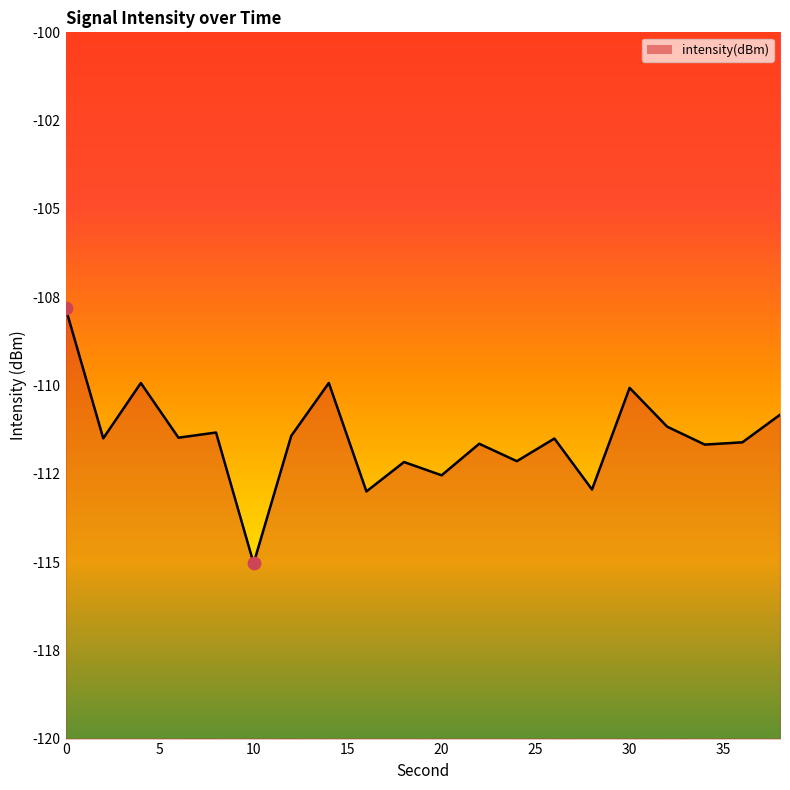

What is the change in value from 24 to 36?

+0.5